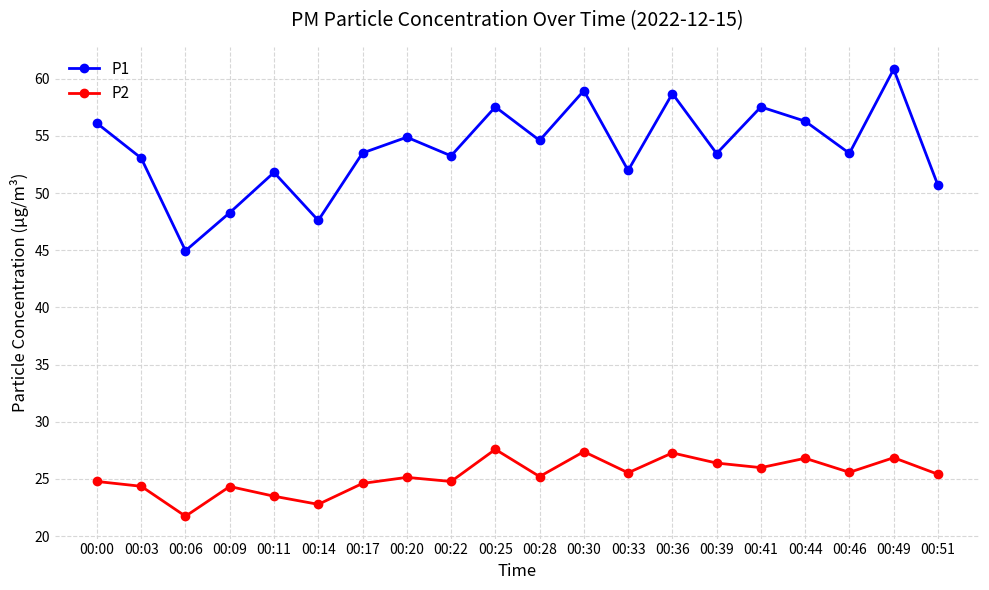

List the series in order of their peak value, highest first.

P1, P2